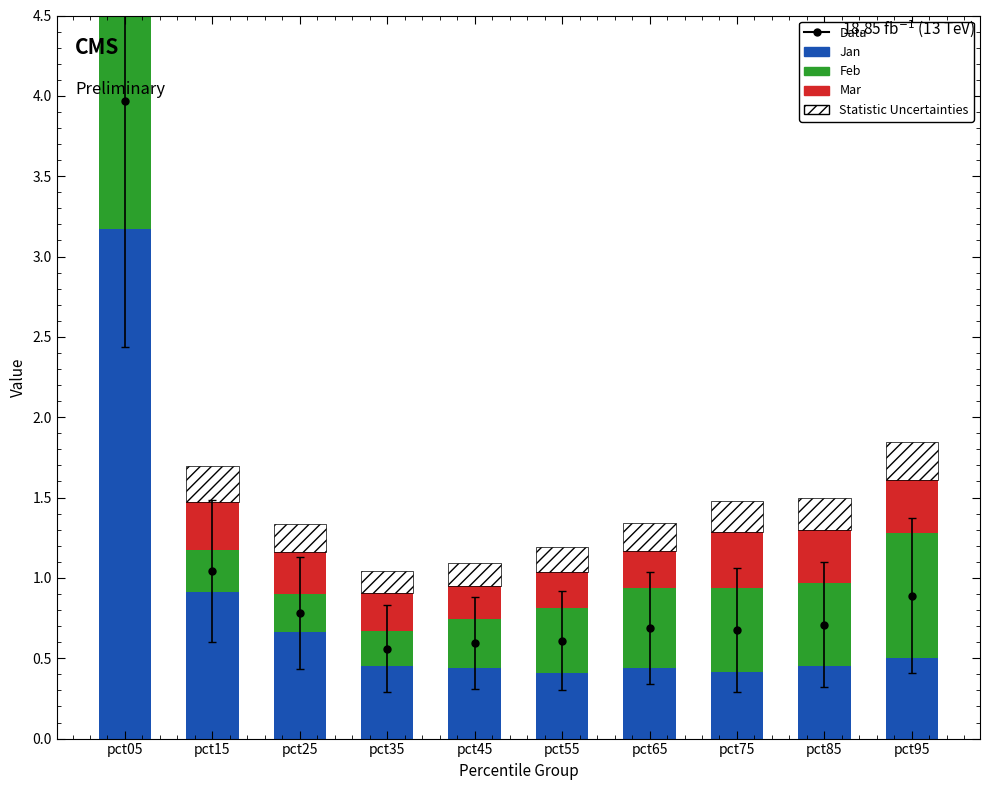

What is the total value across all series at pct15?

1.5